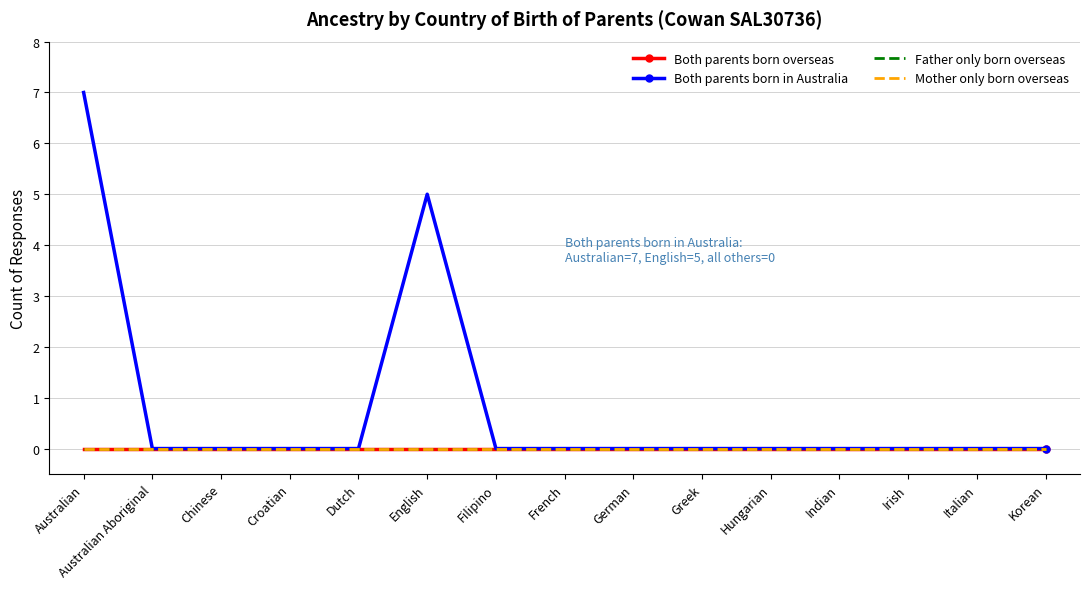

True or false: Both parents born in Australia and Mother only born overseas intersect in this chart.

False